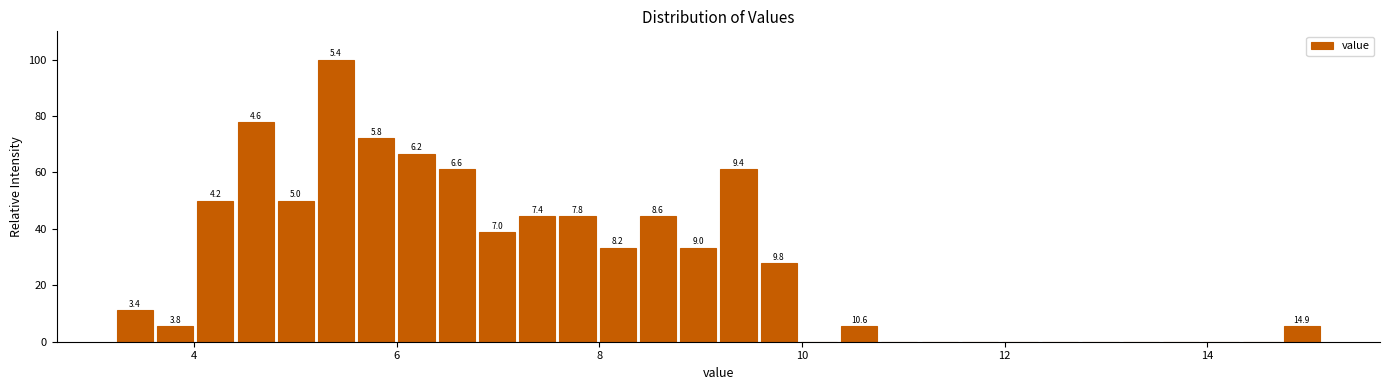

Read against the x-axis, roughly where is the centre of the tallest bar?

5.4